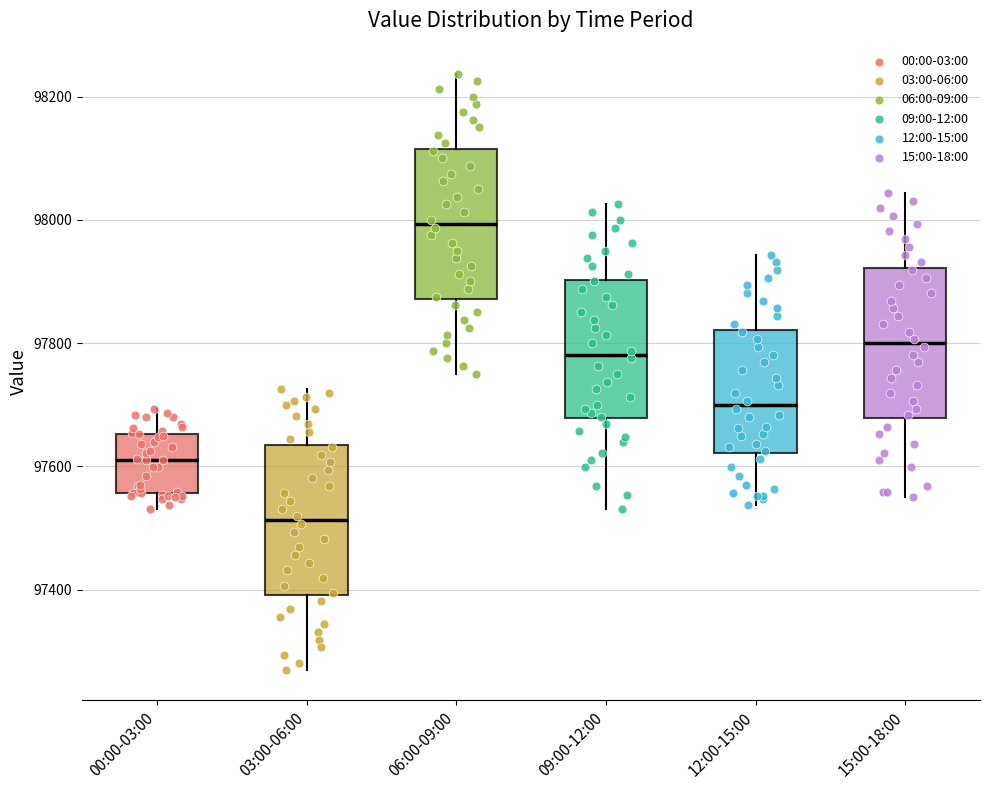

Reading left to right, read every box against the y-axis: the position of its median line, the range the box covers, and the ends of its whiskers. The values are not printed on the chart, so give them approximately, as read against the axis.

00:00-03:00: median 97620, box 97560 to 97660, whiskers 97540 to 97700
03:00-06:00: median 97520, box 97400 to 97640, whiskers 97260 to 97720
06:00-09:00: median 98000, box 97880 to 98120, whiskers 97760 to 98240
09:00-12:00: median 97780, box 97680 to 97900, whiskers 97540 to 98020
12:00-15:00: median 97700, box 97620 to 97820, whiskers 97540 to 97940
15:00-18:00: median 97800, box 97680 to 97920, whiskers 97560 to 98040